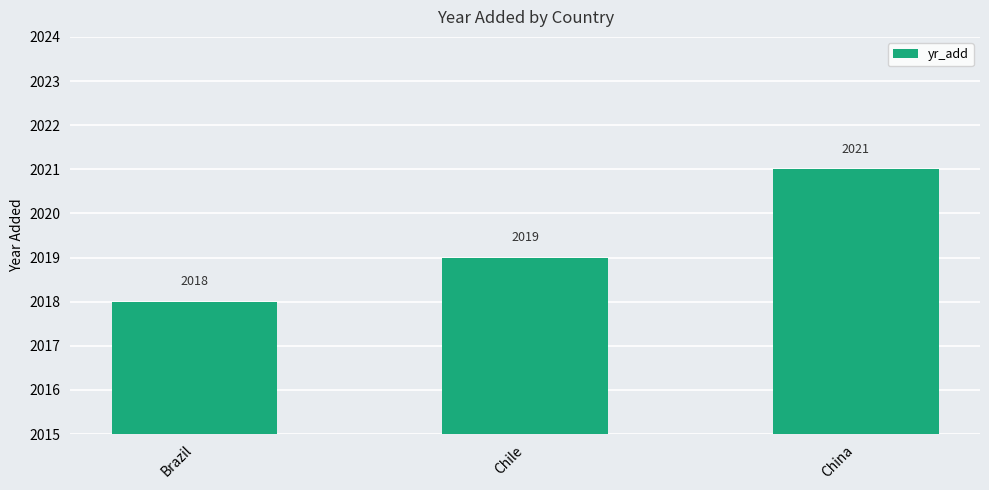

What is the difference between the second highest and minimum values?

1